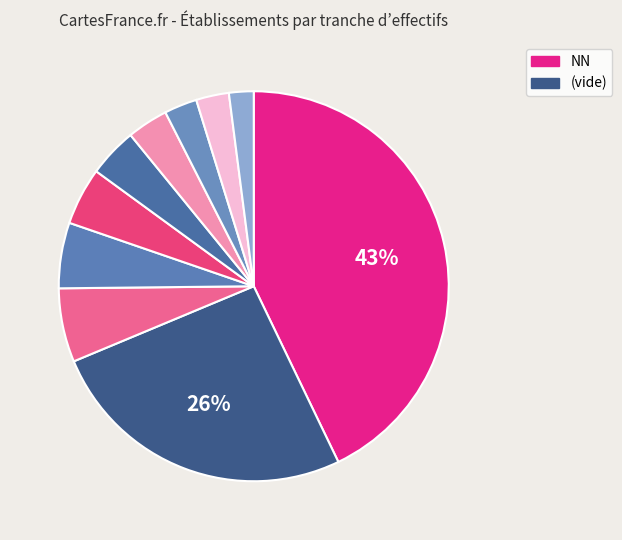

Which category has the biggest portion of the pie?

NN